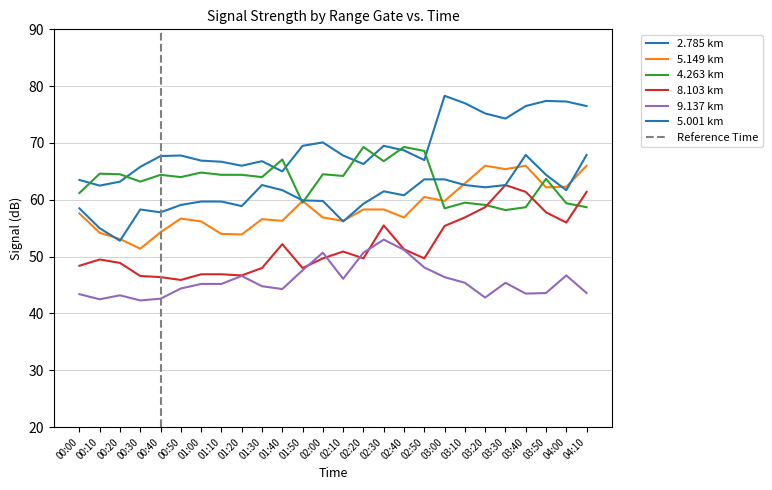

Where is 8.103 nearest to the value 54?

03:00